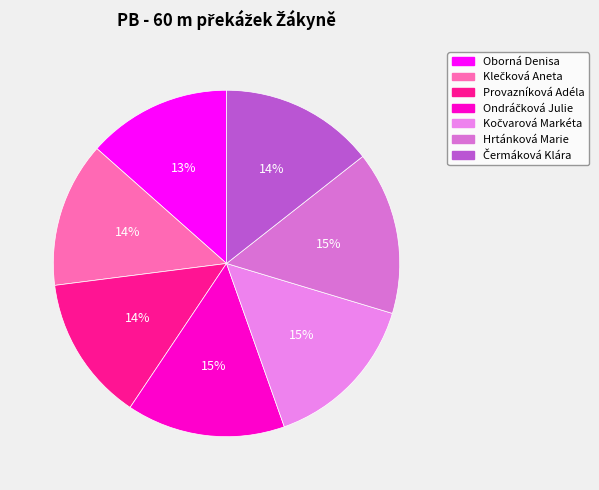

How many segments does this pie chart have?

7